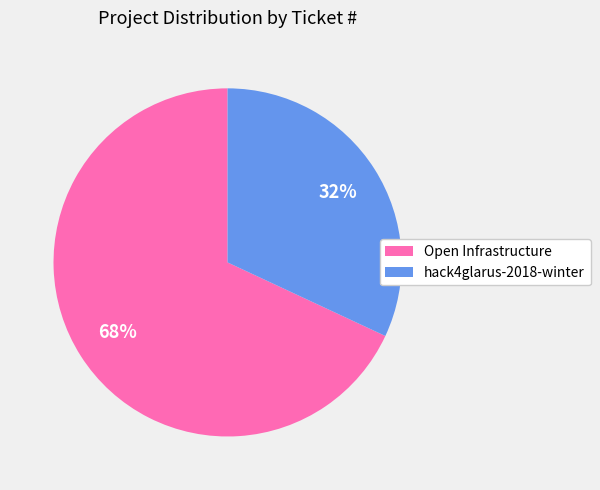

Between Open Infrastructure and hack4glarus-2018-winter, which is larger?

Open Infrastructure